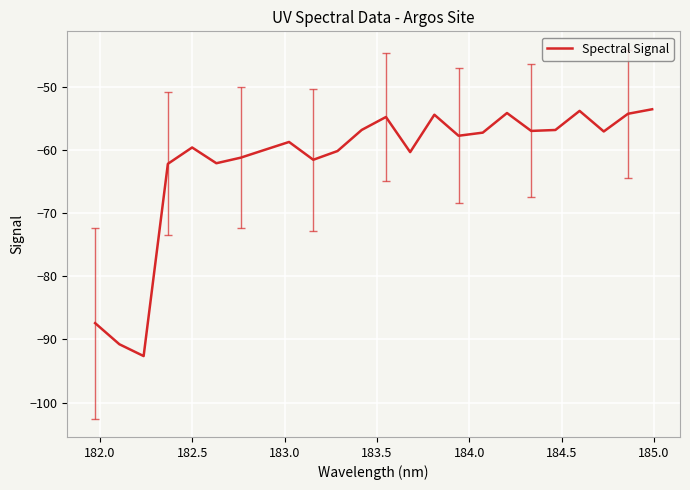

What is the greatest value displayed?

-53.5